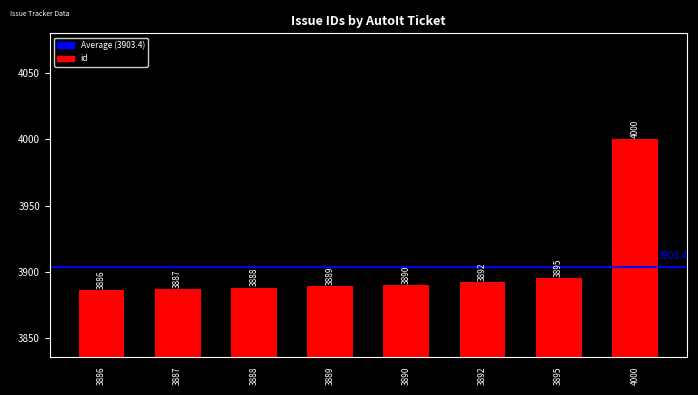

The chart shows a value of 2156 at 3889. True or false?

False